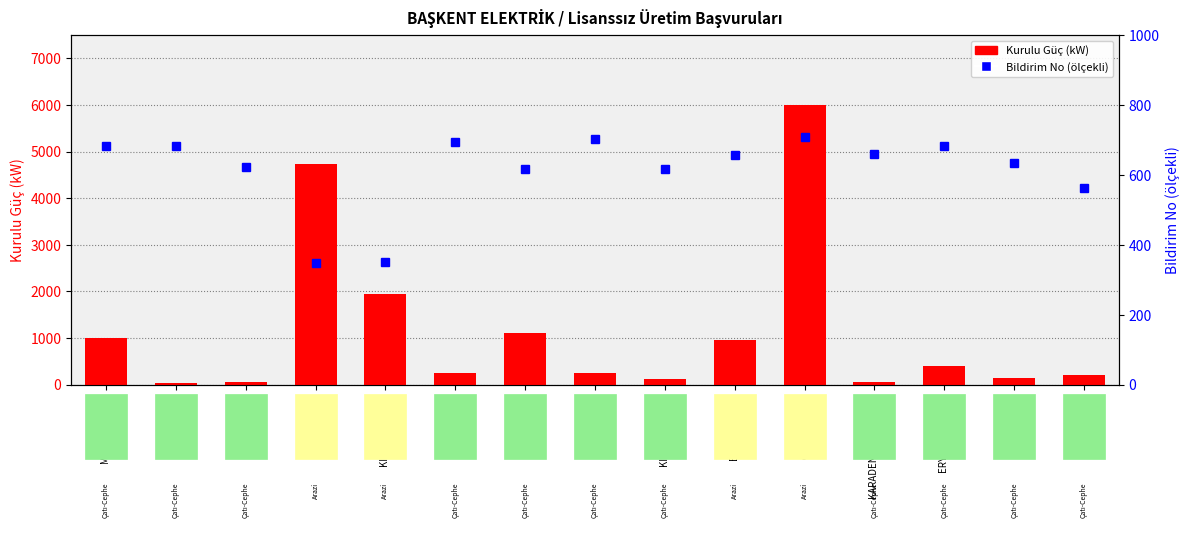

What is the value of the Kurulu Güç (kW) bar at the 5th from the left?

1935.0